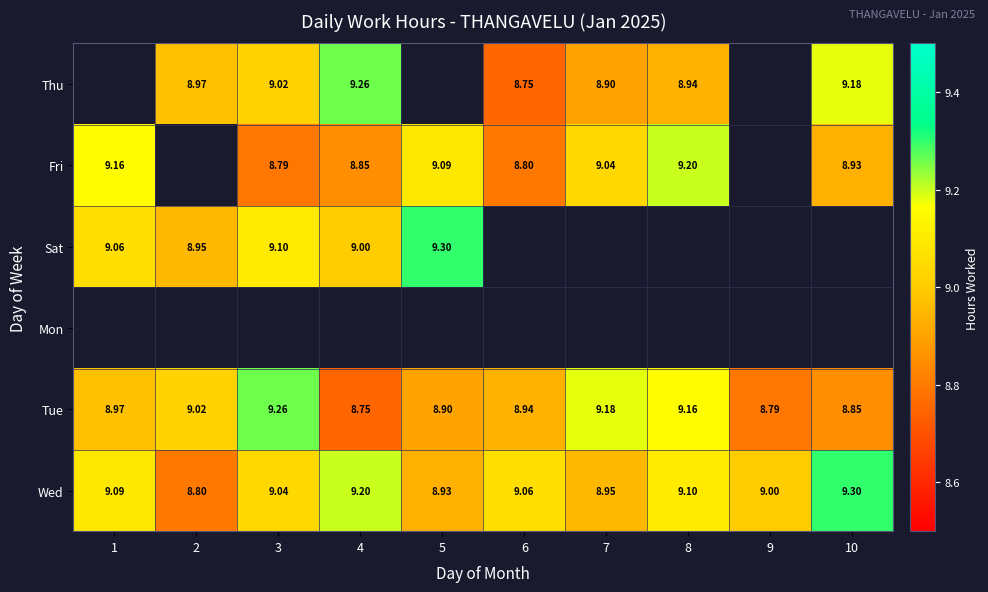

What is the difference between the highest and lowest values at 4?

0.5